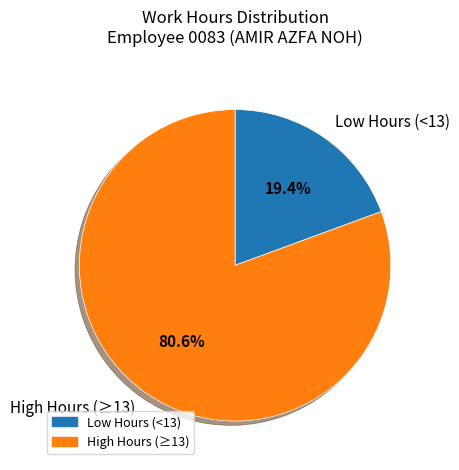

What is the total percentage of Low Hours (<13) and High Hours (≥13)?

100.0%